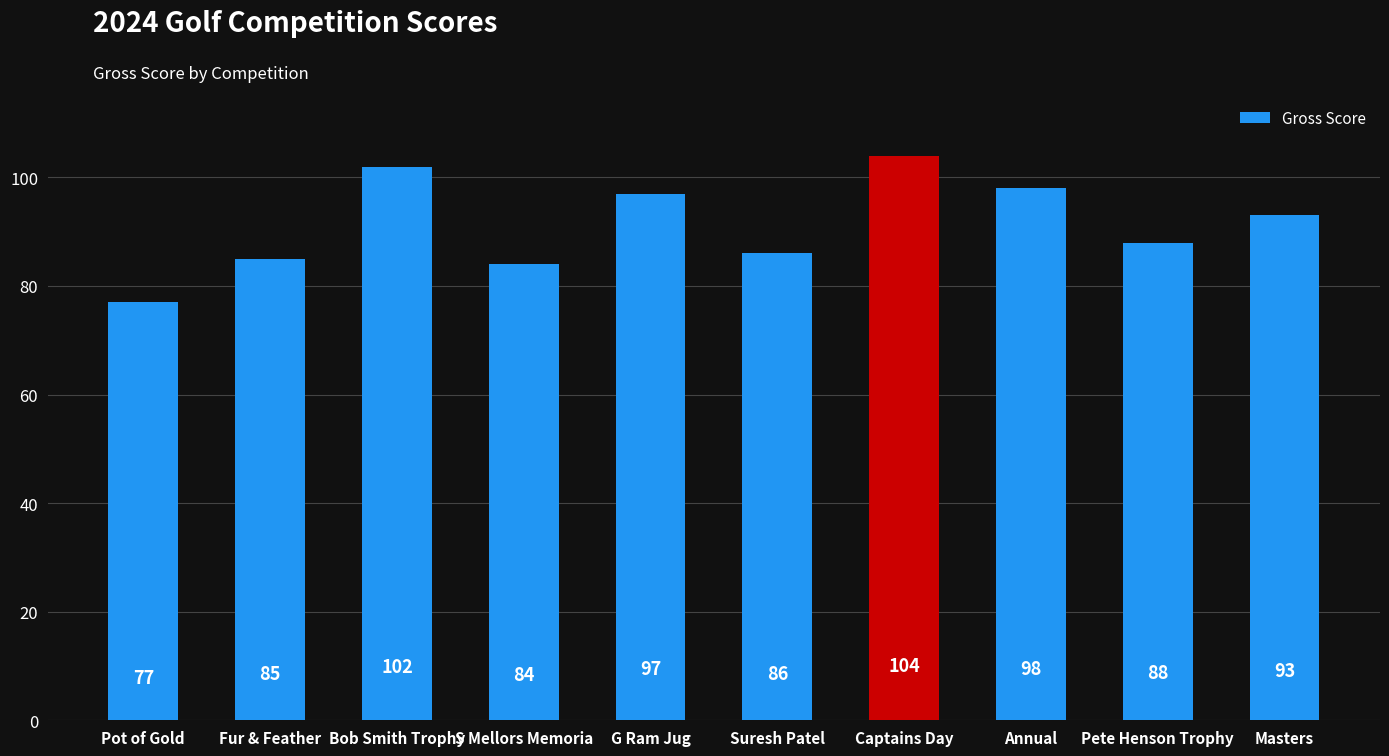

What is the change in value from Suresh Patel to Annual?

+12